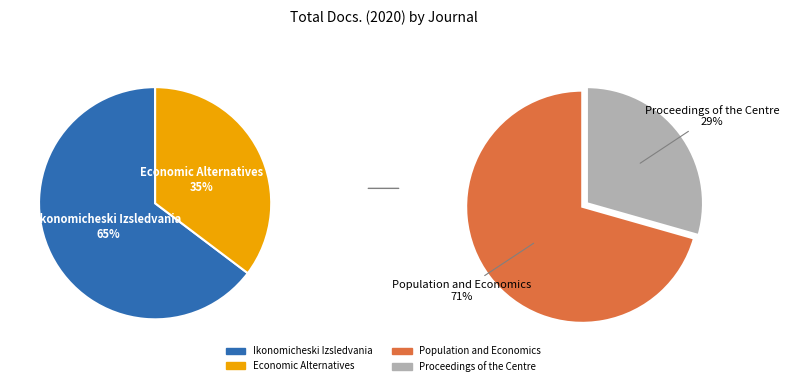

Rank the categories by value from lowest to highest.

Proceedings of the Centre, Economic Alternatives, Ikonomicheski Izsledvania, Population and Economics